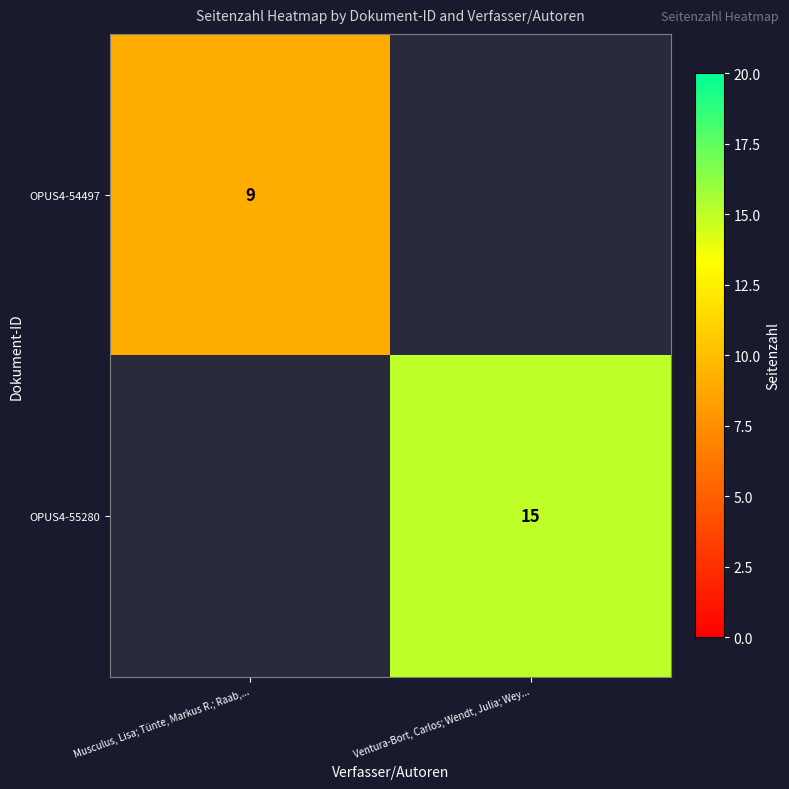

Is it true that OPUS4-55280 equals 26 at Ventura-Bort, Carlos; Wendt, Julia; Wey...?

False